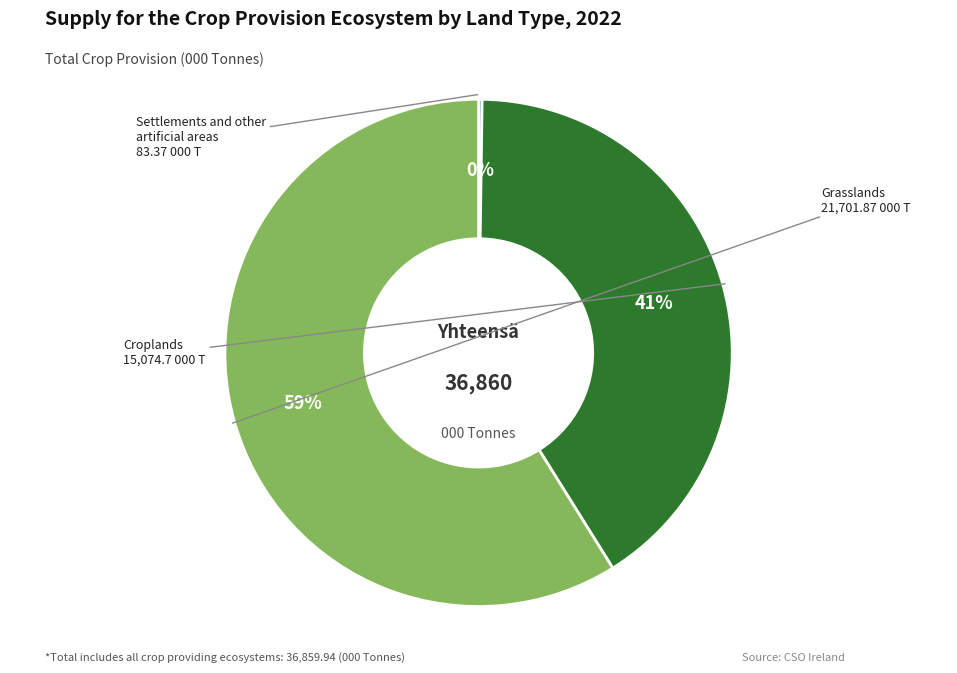

Is there any slice that represents more than half of the pie?

Yes